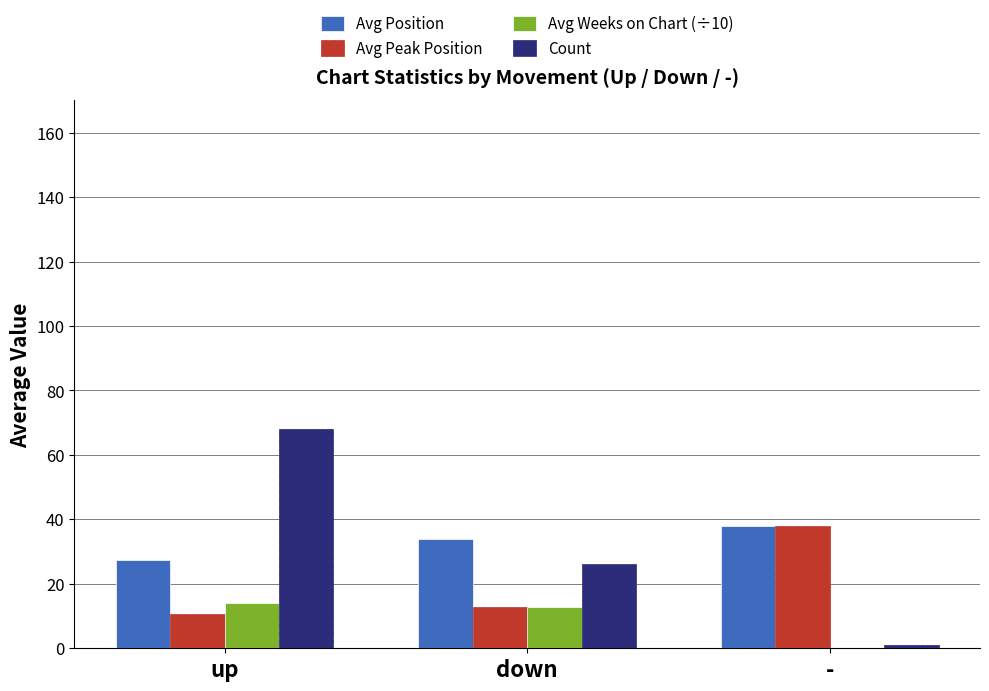

Between up and -, which series saw the biggest shift?

Count